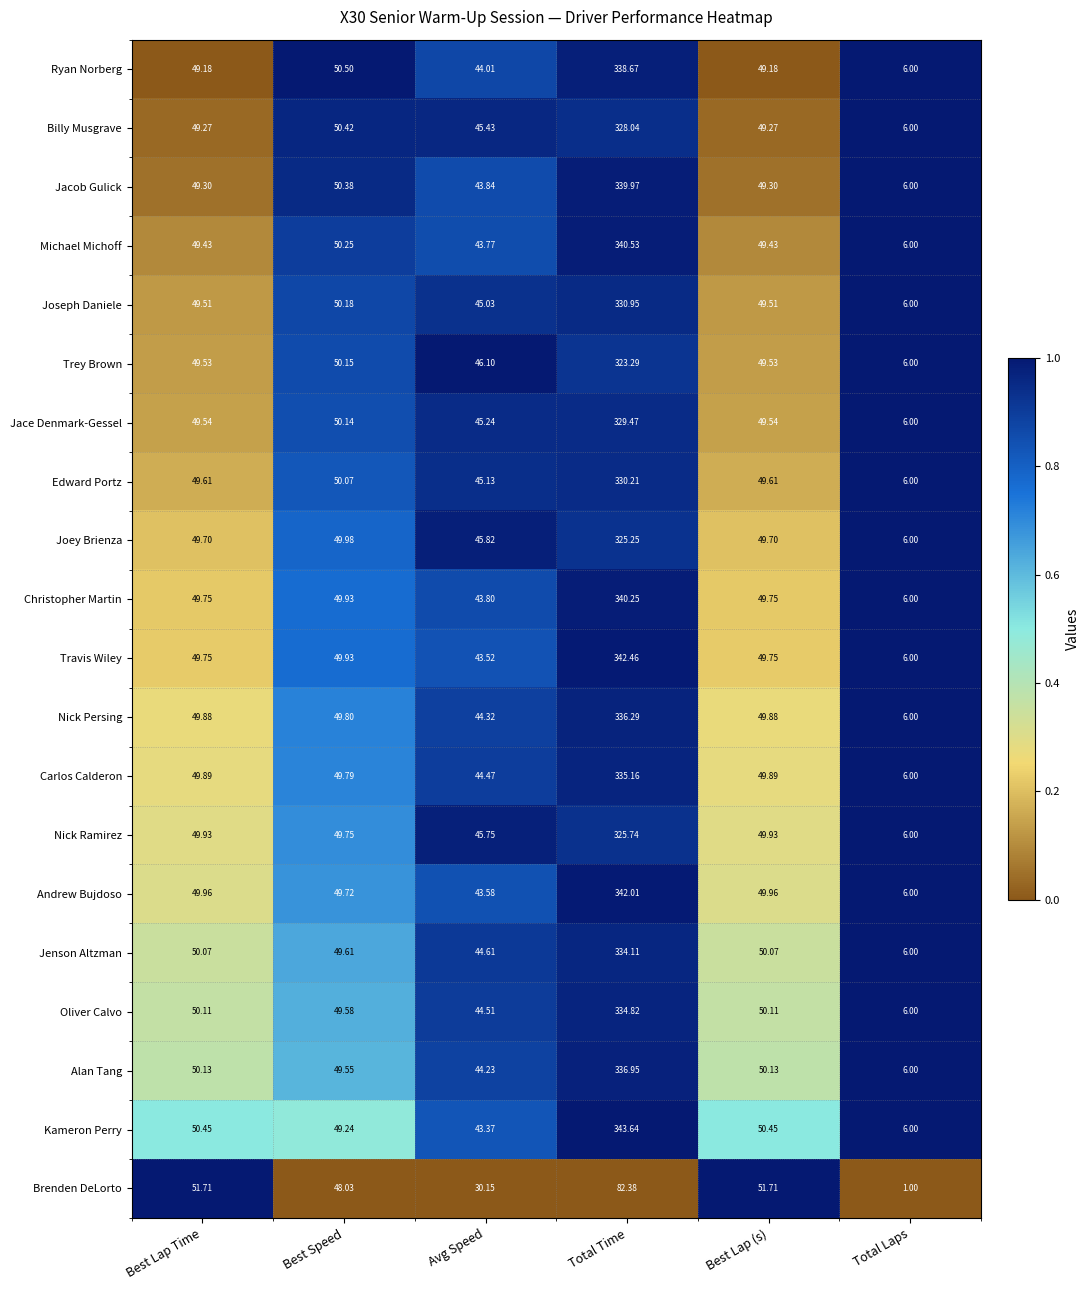

Is the value of Joseph Daniele at Best Lap Time greater than the value of Kameron Perry at Total Time?

No